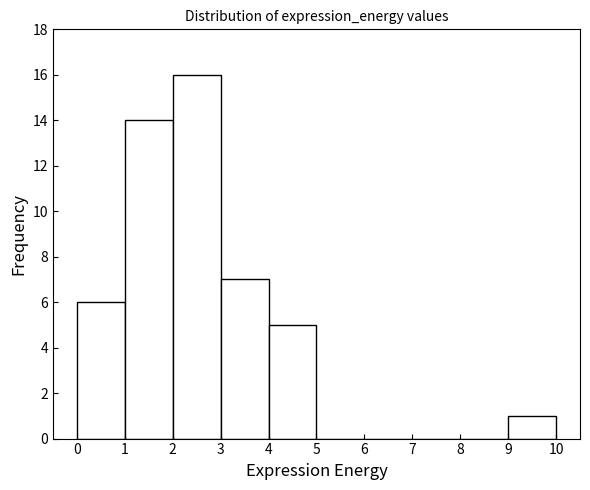

Which range on the x-axis has the tallest bar?

2 to 3